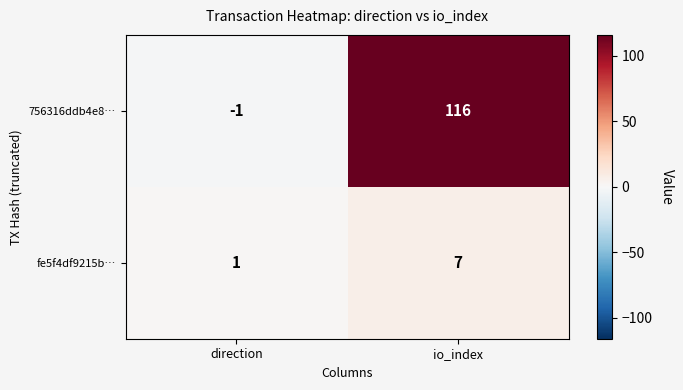

The value of fe5f4df9215b… at direction is 1. True or false?

True